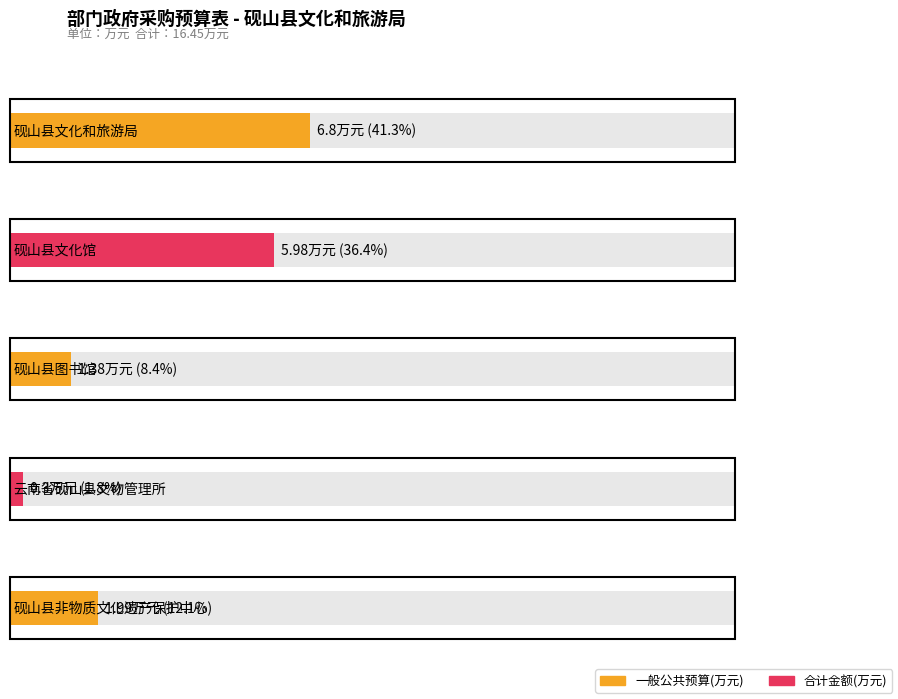

Reading right to left, transcribe all the data shown in this chart.

砚山县非物质文化遗产保护中心=2.0	云南省砚山县文物管理所=0.3	砚山县图书馆=1.4	砚山县文化馆=6.0	砚山县文化和旅游局=6.8